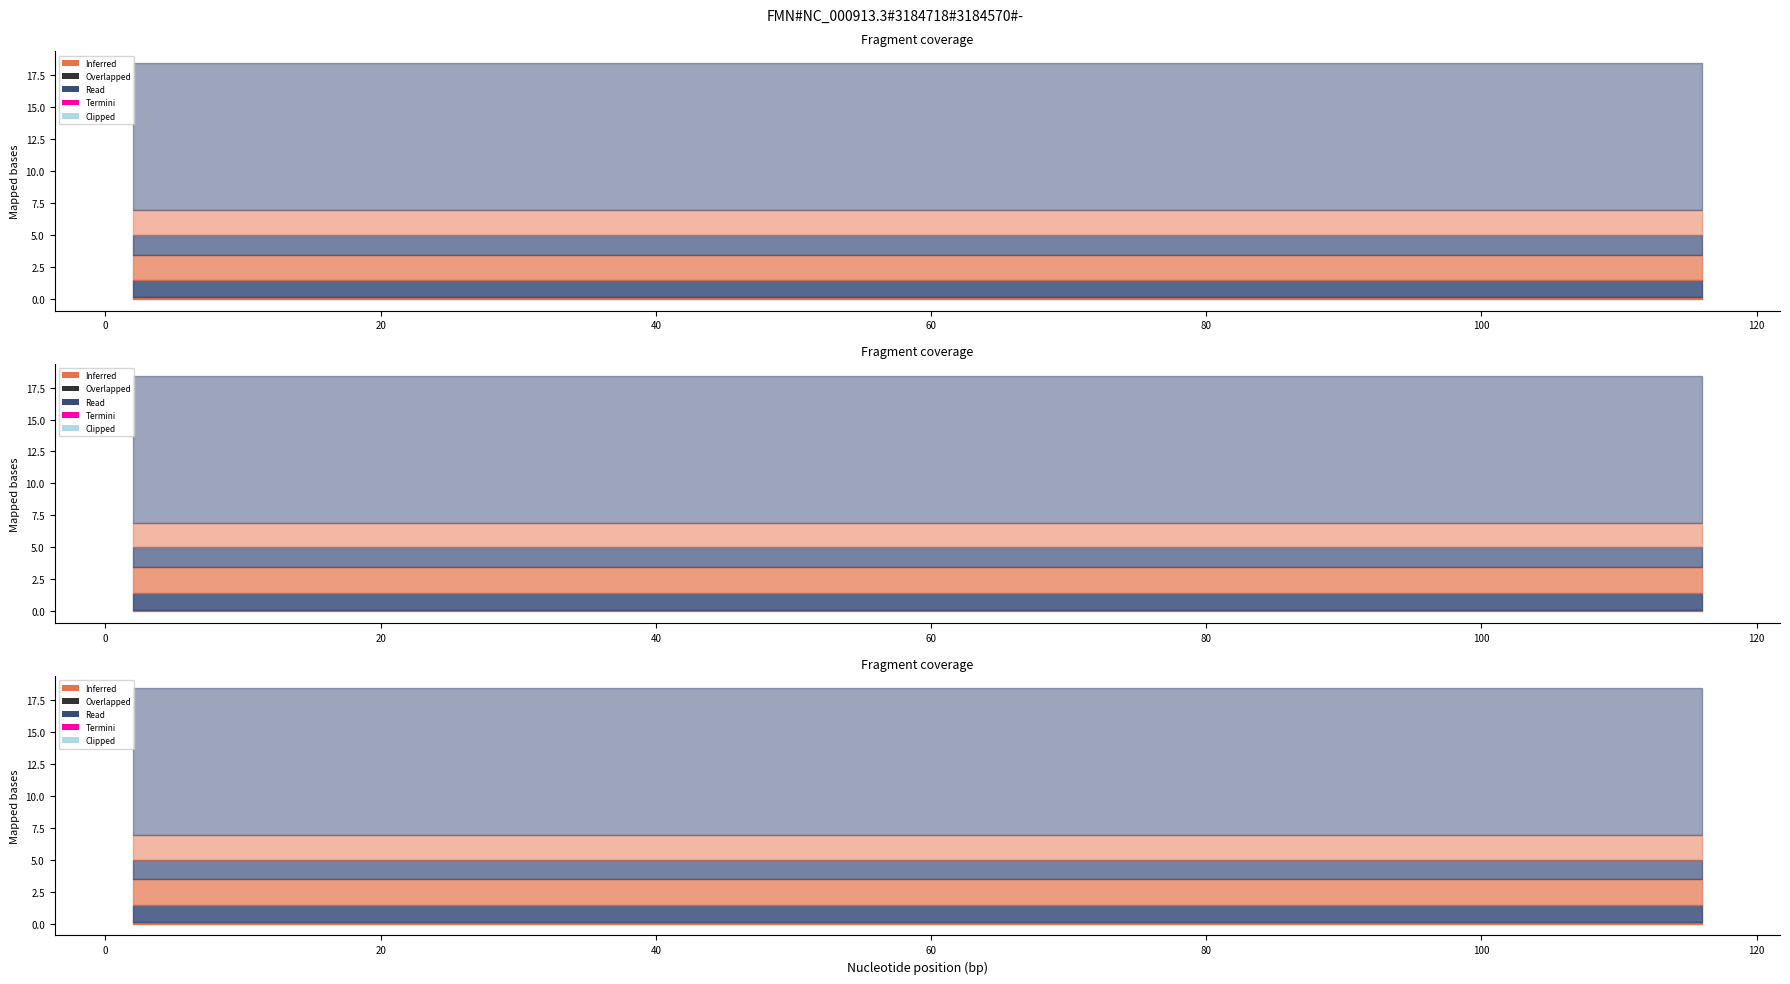

At which category is the sum across all series the highest?

2